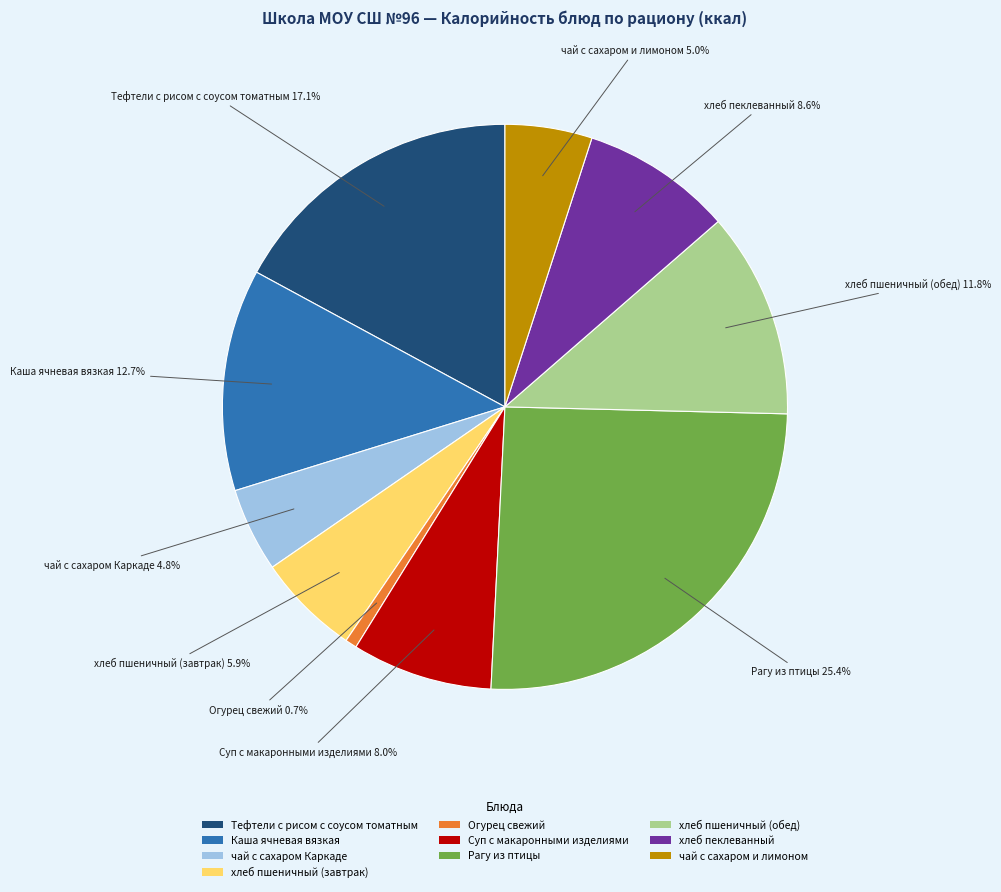

What is the largest slice in the pie chart?

Рагу из птицы